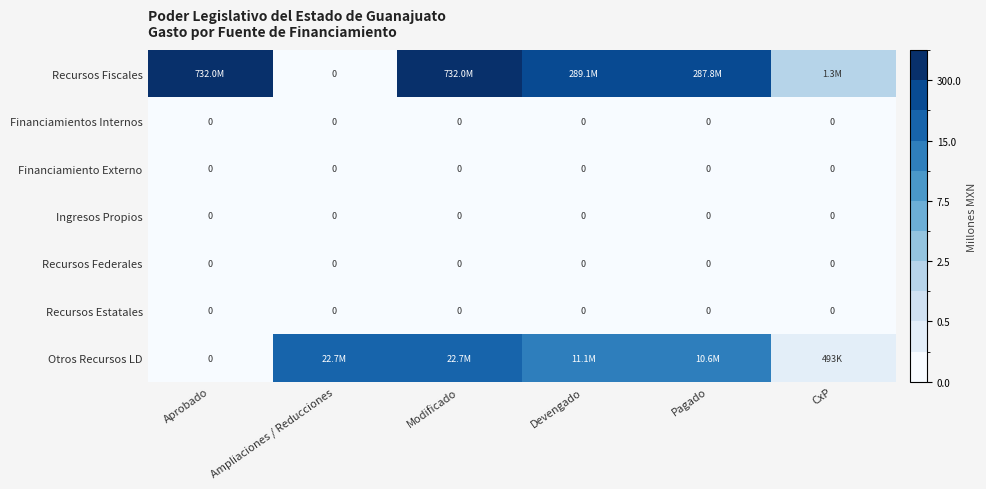

True or false: Recursos Fiscales has a value of 82.8 at Devengado.

False